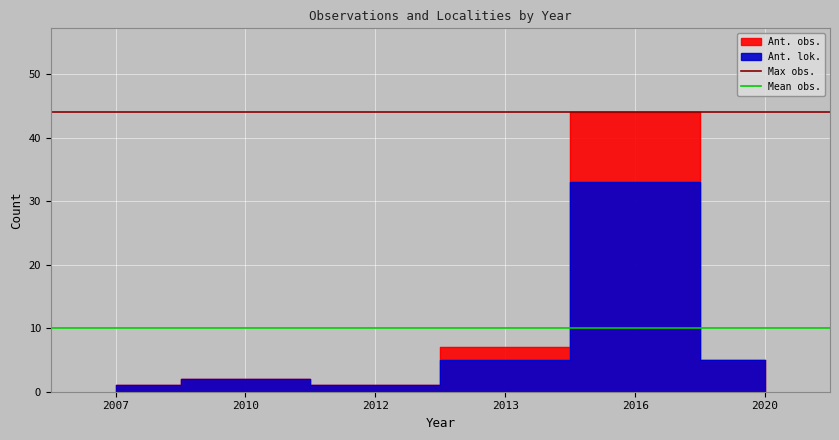

Read the Max obs. value at 2010.

44